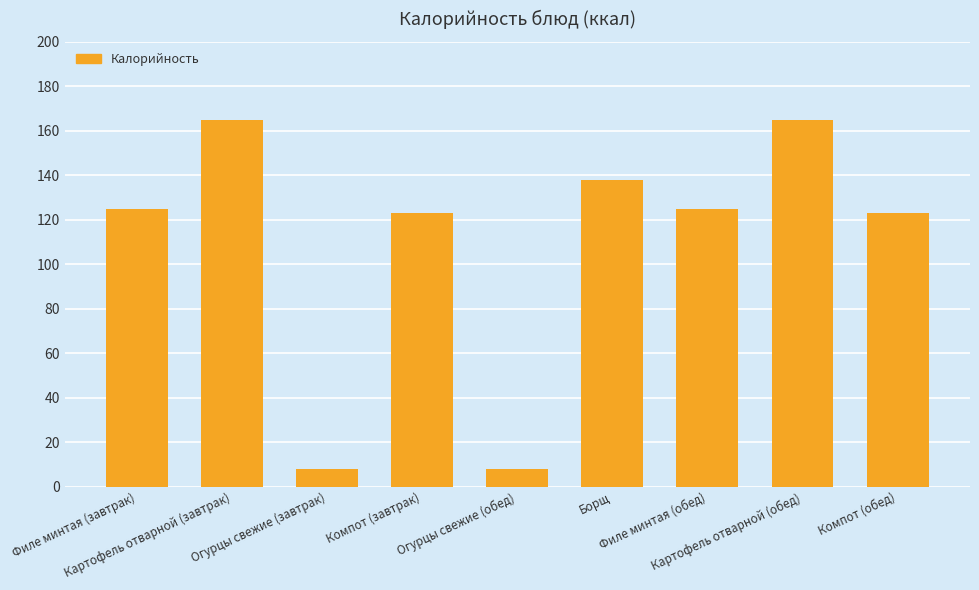

Between Огурцы свежие (обед) and Компот (обед), which is larger?

Компот (обед)